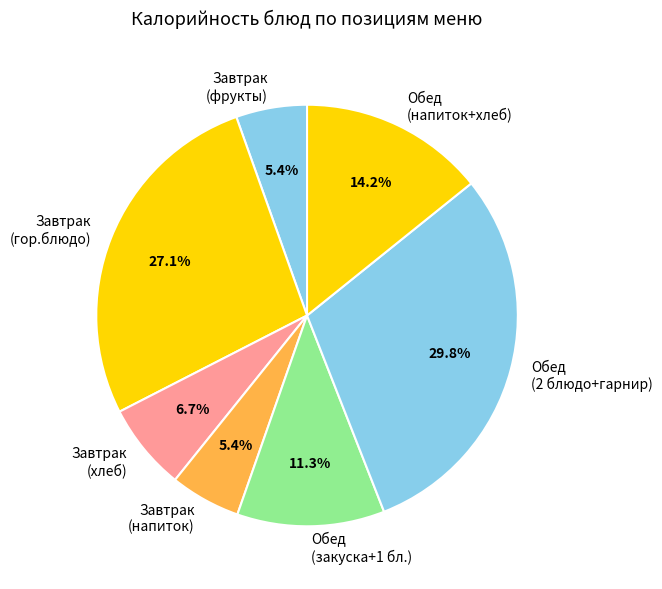

Do Завтрак (напиток) and Завтрак (фрукты) together represent more than half of the pie?

No